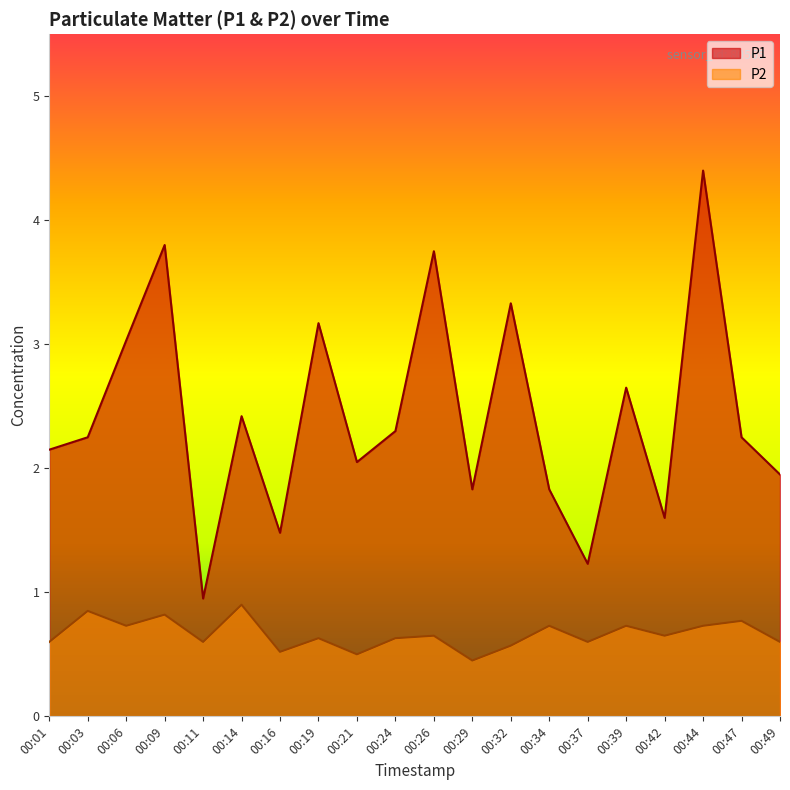

True or false: P2 has more than 1 points higher than both neighbors.

True